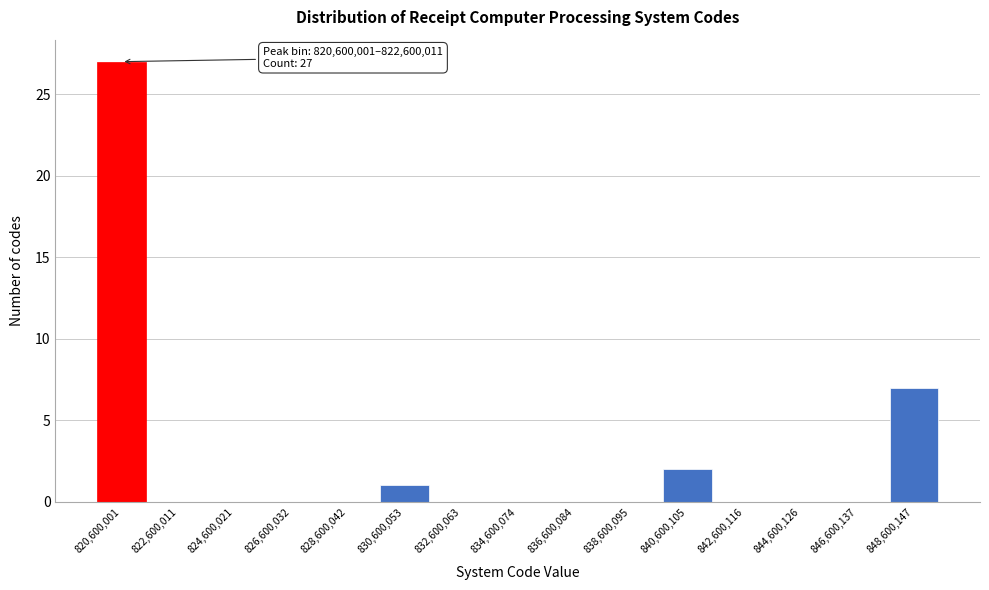

Reading left to right, extract all data points from this chart.

820,600,001=27	822,600,011=0	824,600,021=0	826,600,032=0	828,600,042=0	830,600,053=1	832,600,063=0	834,600,074=0	836,600,084=0	838,600,095=0	840,600,105=2	842,600,116=0	844,600,126=0	846,600,137=0	848,600,147=7